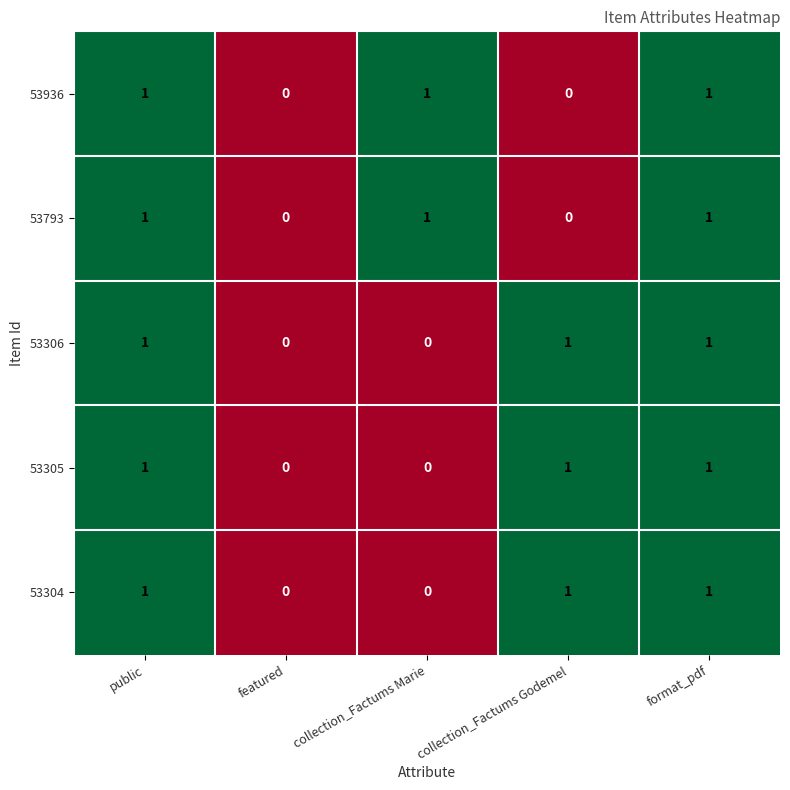

Is the value of 53305 at featured greater than the value of 53304 at format_pdf?

No